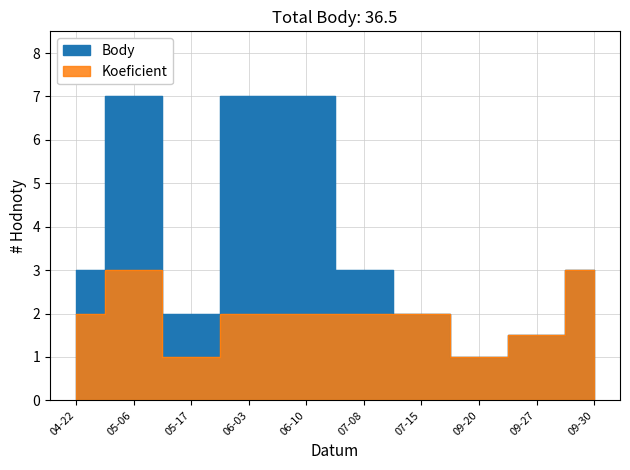

At which category does Body reach its first local valley?

05-17